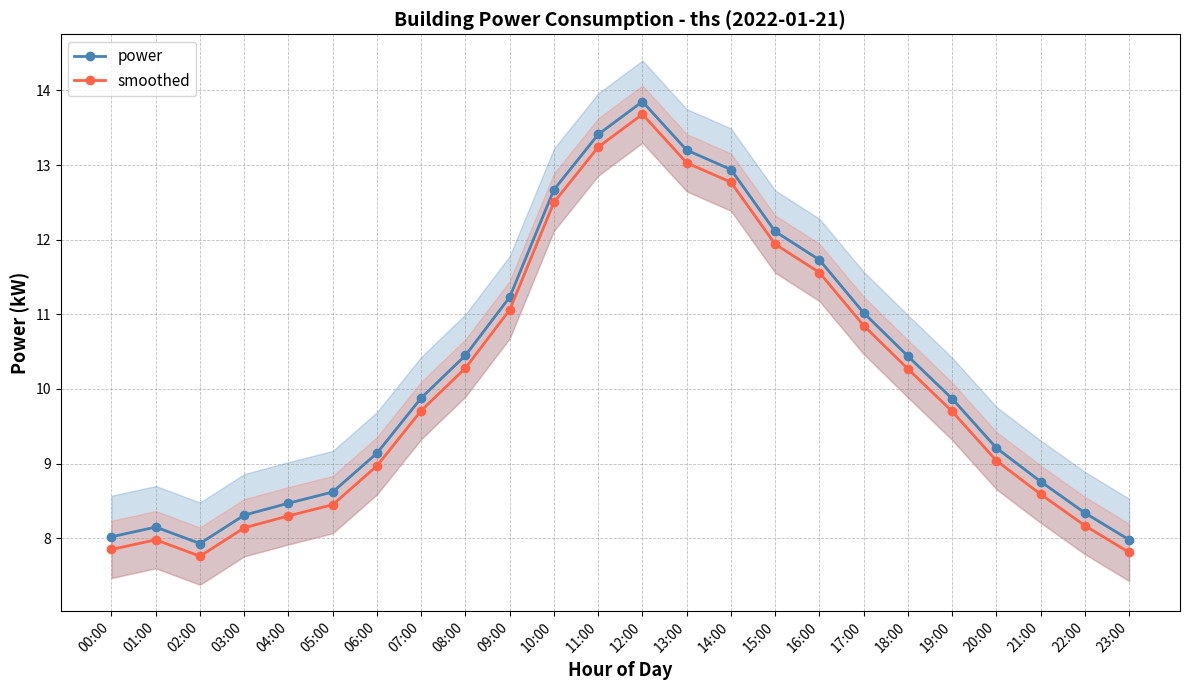

Rank the series at 11:00 from lowest to highest value.

smoothed, power